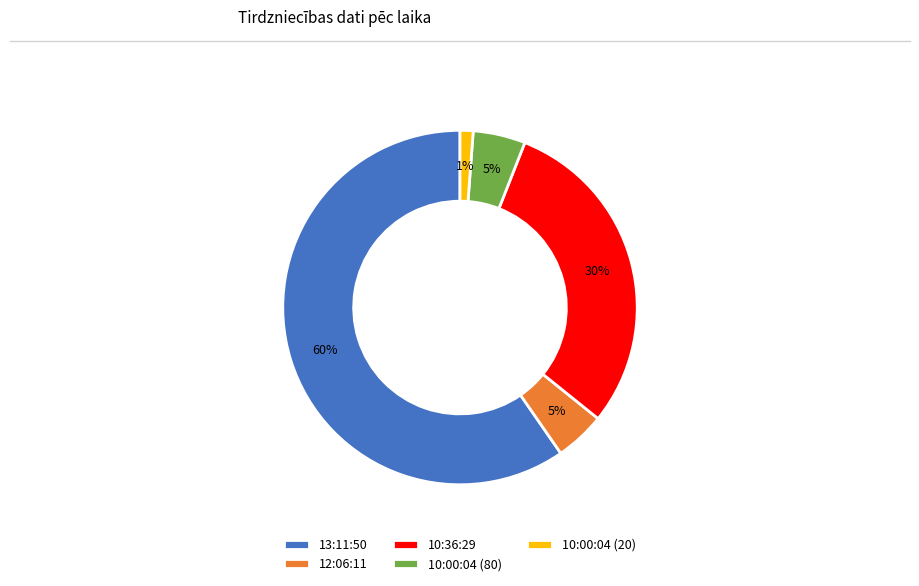

To the nearest percent, what portion does 10:36:29 represent?

30%